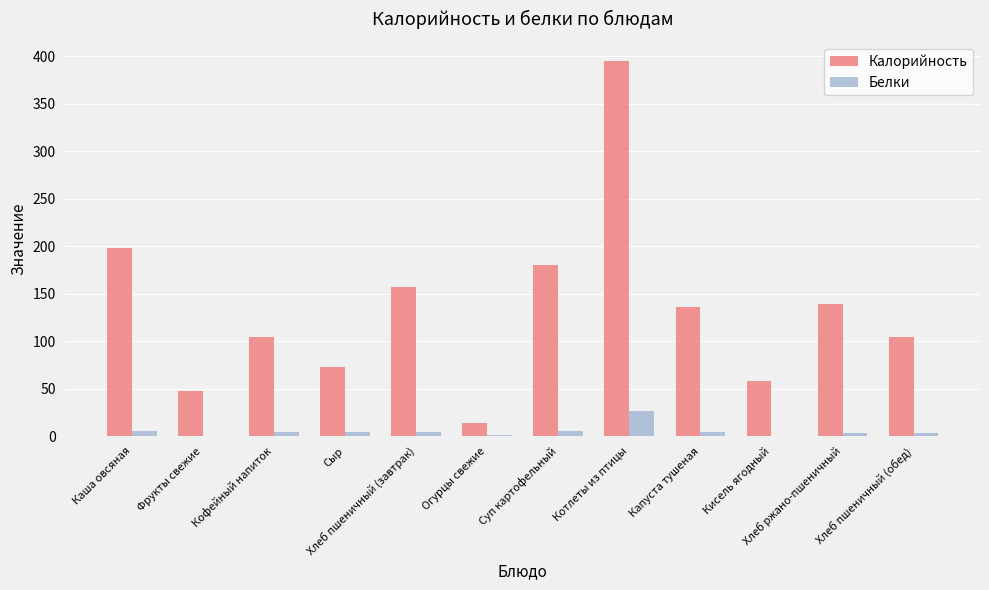

What is the sum of all Белки values?

62.0